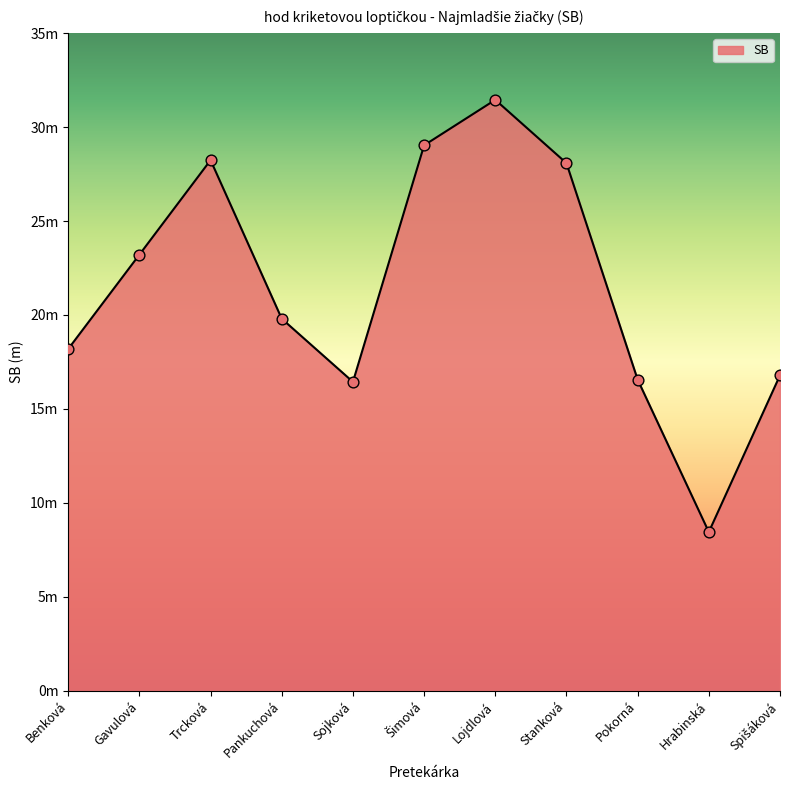

Is this an area chart (filled region under the line)?

Yes